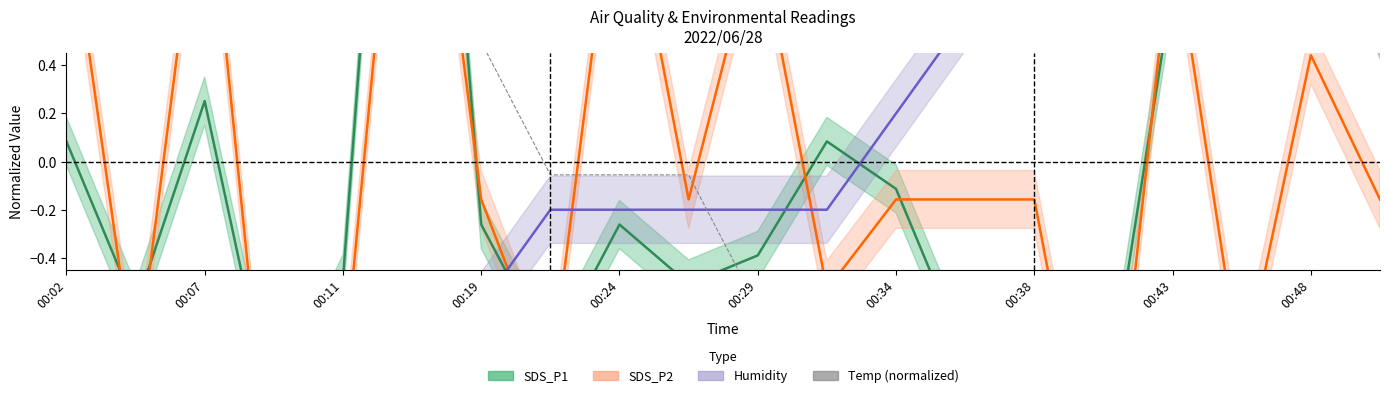

List the series in order of their overall mean, lowest first.

Humidity, SDS_P1, SDS_P2, Temp